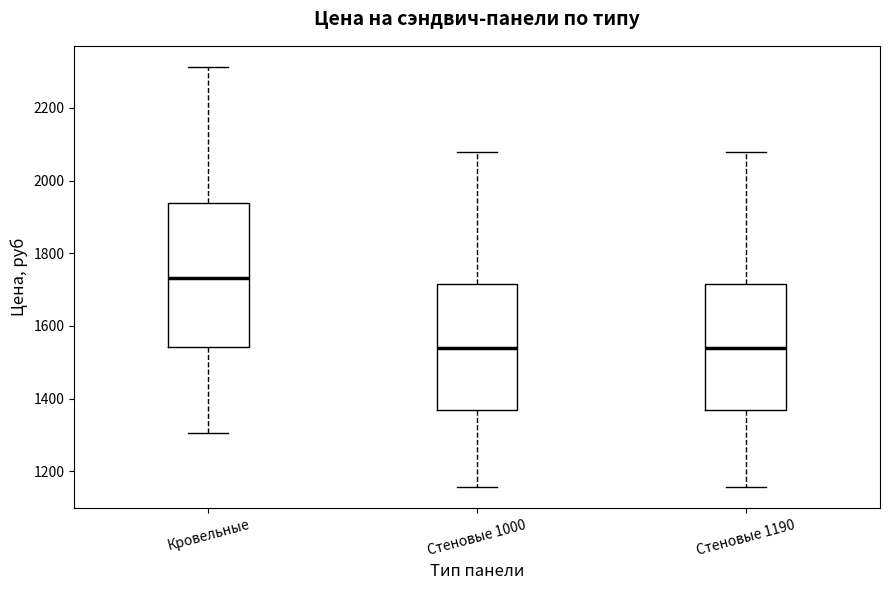

Reading left to right, transcribe this box plot: for each box, give where its median line is, the range the box spans, and where its two whiskers end, as read against the y-axis. The values are not printed on the chart, so give them approximately, as read against the axis.

Кровельные: median 1740, box 1540 to 1940, whiskers 1300 to 2320
Стеновые 1000: median 1540, box 1360 to 1720, whiskers 1160 to 2080
Стеновые 1190: median 1540, box 1360 to 1720, whiskers 1160 to 2080